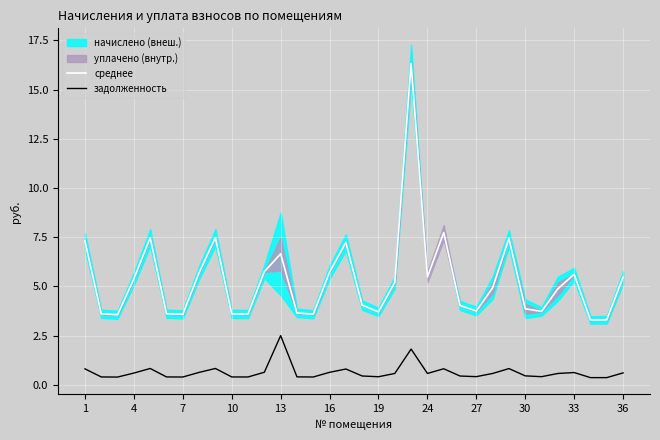

Reading left to right, list all the values displayed in this chart.

среднее: 7.3	3.6	3.6	5.4	7.5	3.6	3.6	5.7	7.5	3.6	3.6	5.8	6.7	3.7	3.6	5.7	7.2	4.1	3.7	5.2	16.3	5.5	7.7	4.0	3.7	4.9	7.4	3.9	3.7	4.9	5.6	3.3	3.3	5.5
задолженность: 0.8	0.4	0.4	0.6	0.8	0.4	0.4	0.6	0.8	0.4	0.4	0.6	2.5	0.4	0.4	0.6	0.8	0.5	0.4	0.6	1.8	0.6	0.8	0.4	0.4	0.6	0.8	0.5	0.4	0.6	0.6	0.4	0.4	0.6